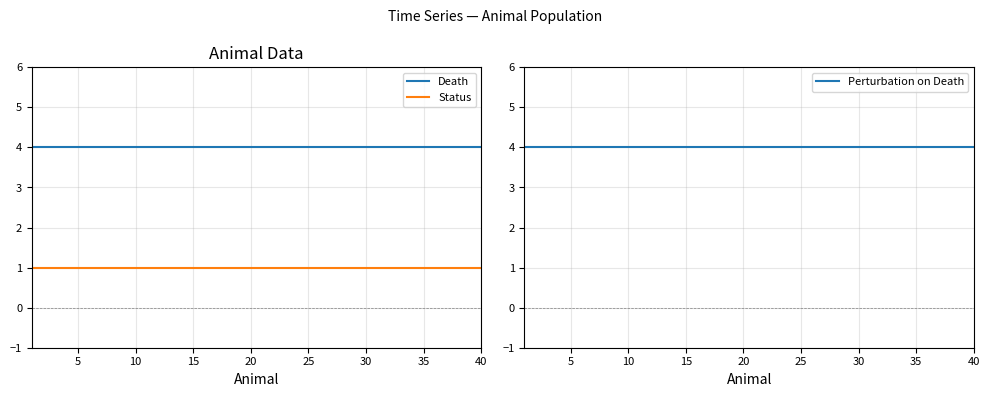

True or false: Status and Death cross at least once.

False